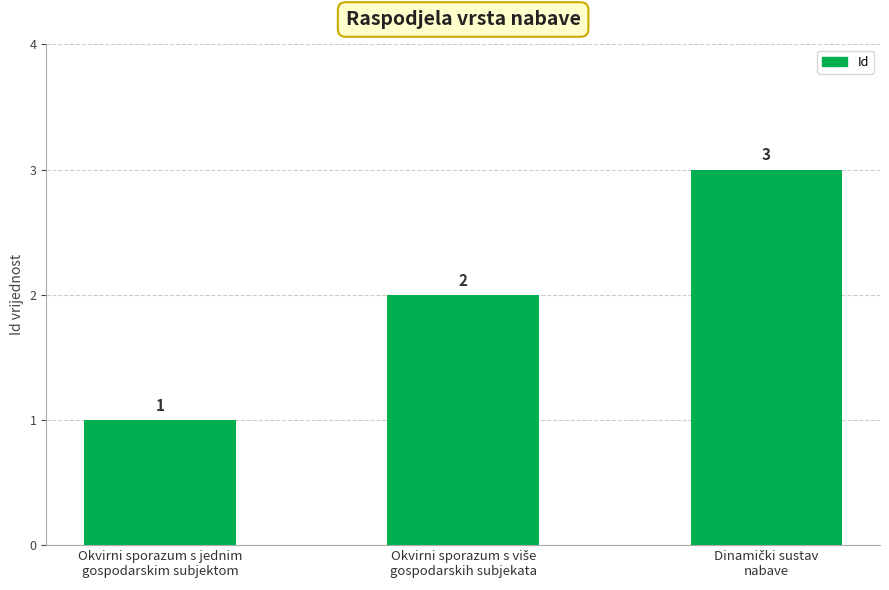

What is the greatest value displayed?

3